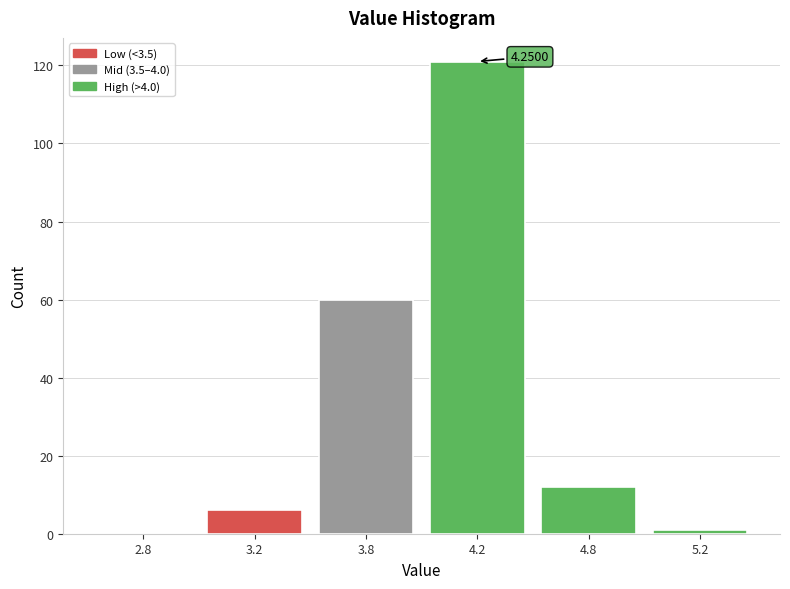

What is the change in value from 3.8 to 4.2?

+61